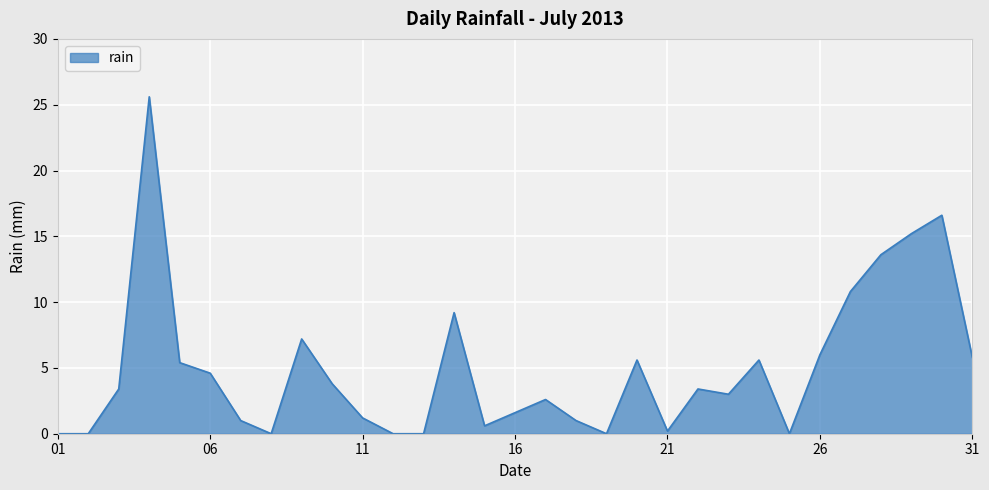

What is the greatest value displayed?

25.6